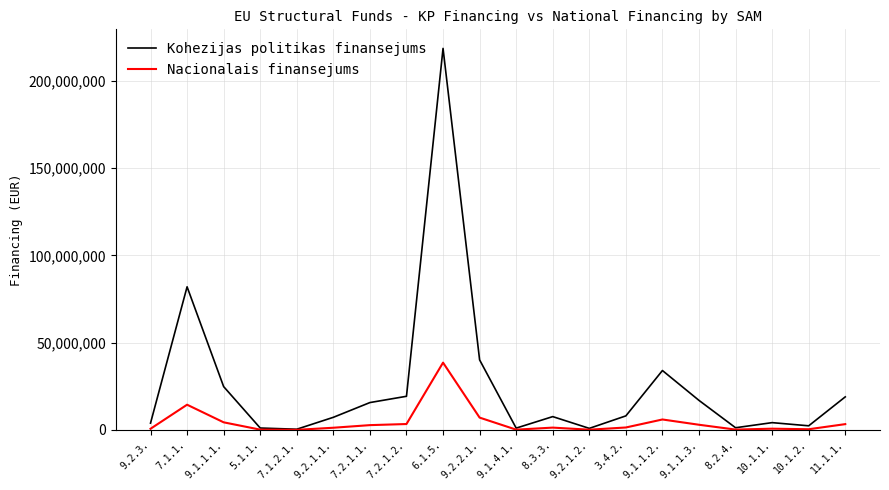

What is the difference between the maximum and minimum values in the Nacionalais finansejums series?

38474321